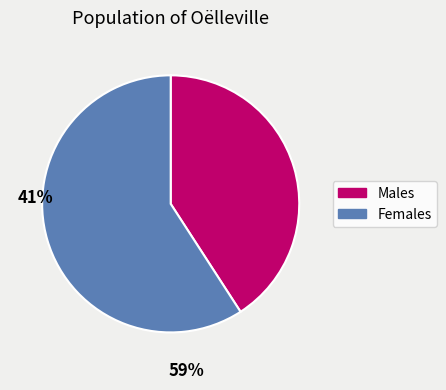

Is there any slice that represents more than half of the pie?

Yes